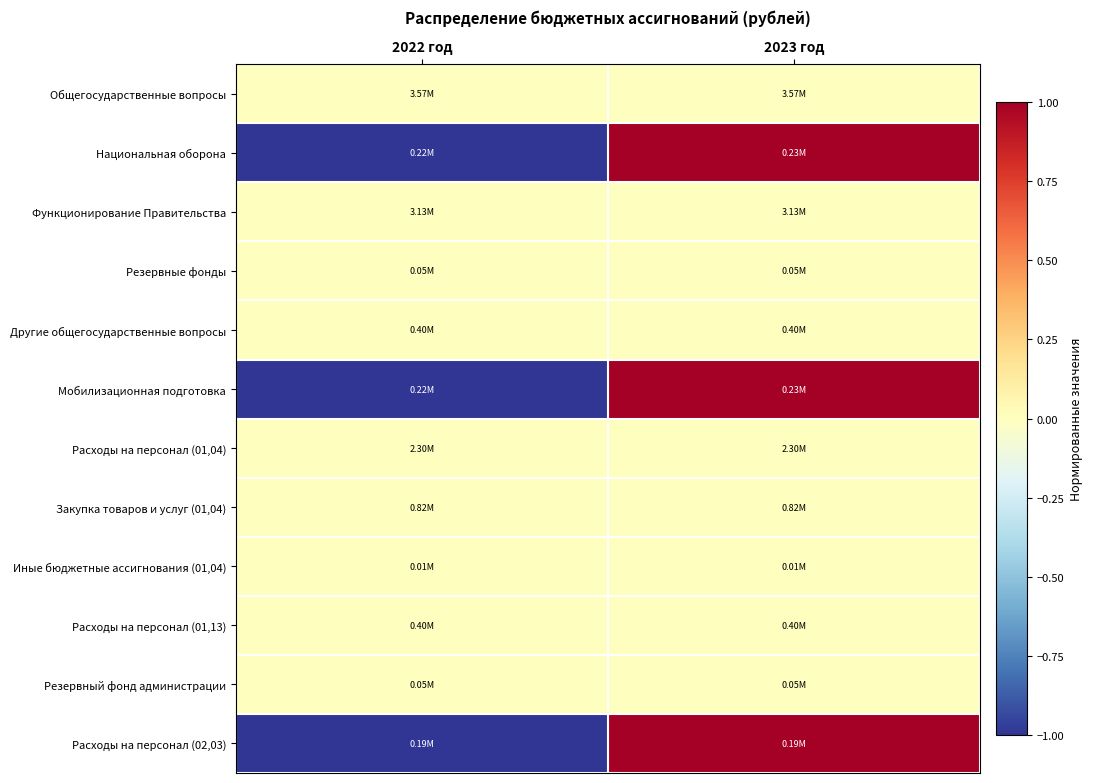

At 2023 год, list the series in order from largest to smallest.

Национальная оборона, Мобилизационная подготовка, Расходы на персонал (02,03), Общегосударственные вопросы, Функционирование Правительства, Резервные фонды, Другие общегосударственные вопросы, Расходы на персонал (01,04), Закупка товаров и услуг (01,04), Иные бюджетные ассигнования (01,04), Расходы на персонал (01,13), Резервный фонд администрации